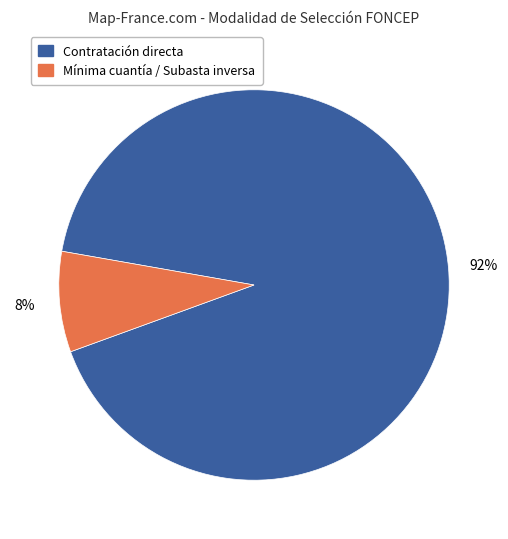

Is there any slice that represents more than half of the pie?

Yes